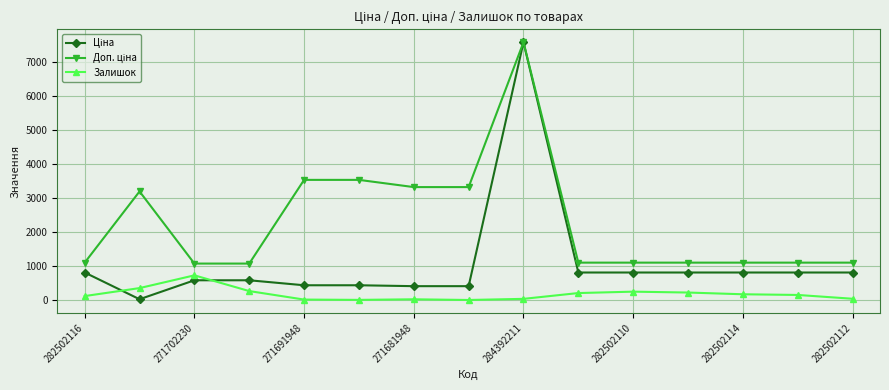

What is the sum of all Залишок values?

2690.0